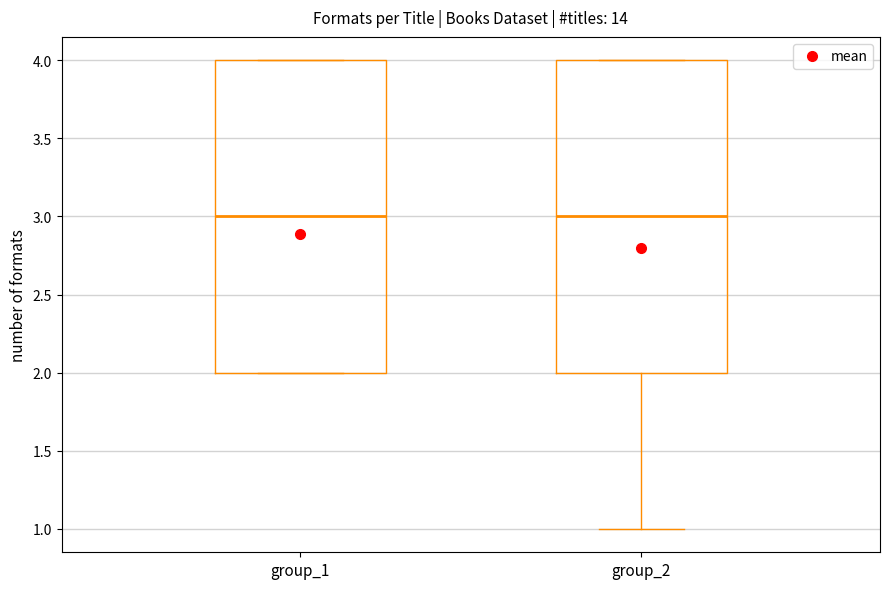

Reading left to right, transcribe this box plot: for each box, give where its median line is, the range the box spans, and where its two whiskers end, as read against the y-axis. The values are not printed on the chart, so give them approximately, as read against the axis.

group_1: median 3, box 2 to 4, whiskers 2 to 4
group_2: median 3, box 2 to 4, whiskers 1 to 4